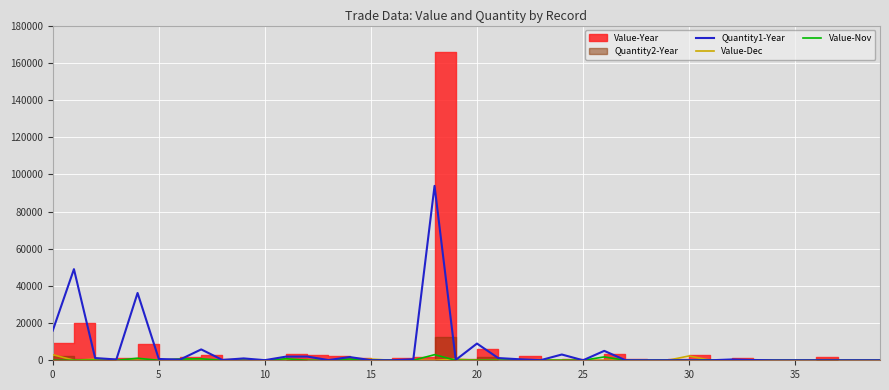

What is the maximum value for Quantity1-Year?

93787